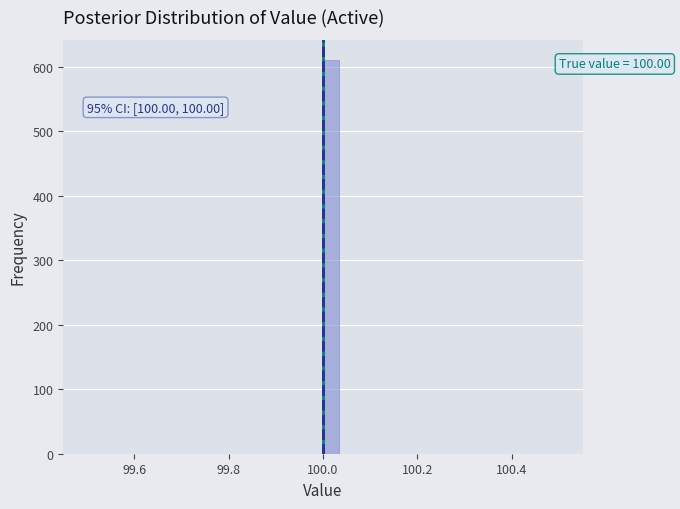

Read against the x-axis, roughly where is the centre of the tallest bar?

100.02